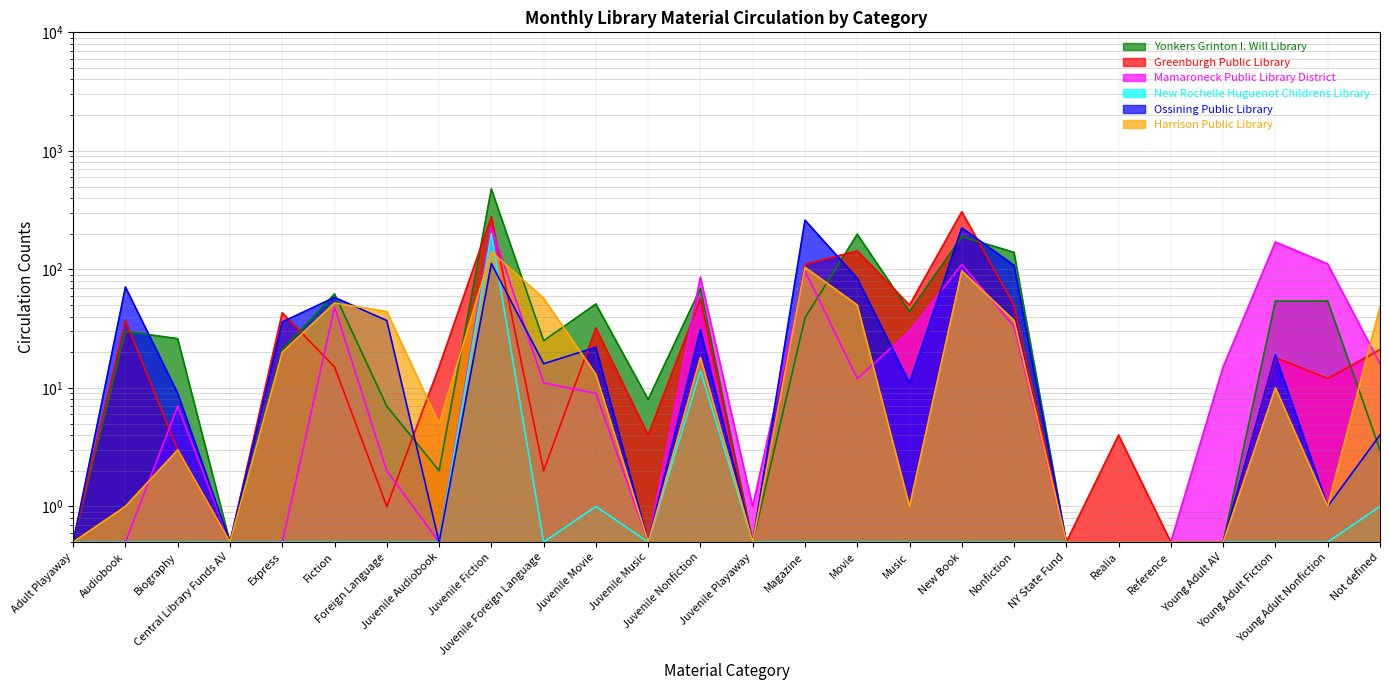

Is the value of Ossining Public Library at Music greater than the value of Harrison Public Library at Music?

Yes